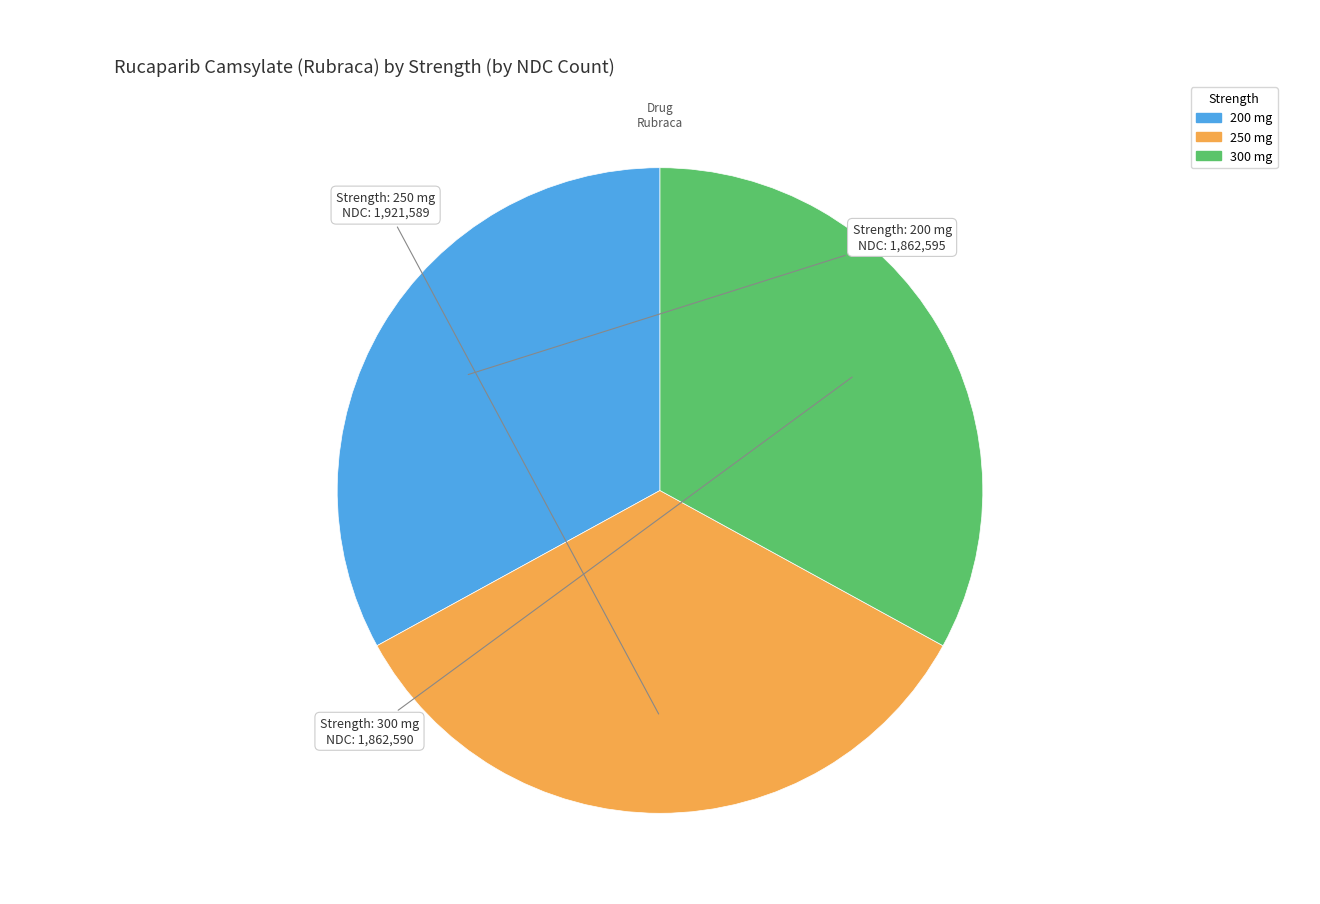

What is the ratio of the value at 250 mg to the value at 200 mg?

1.0